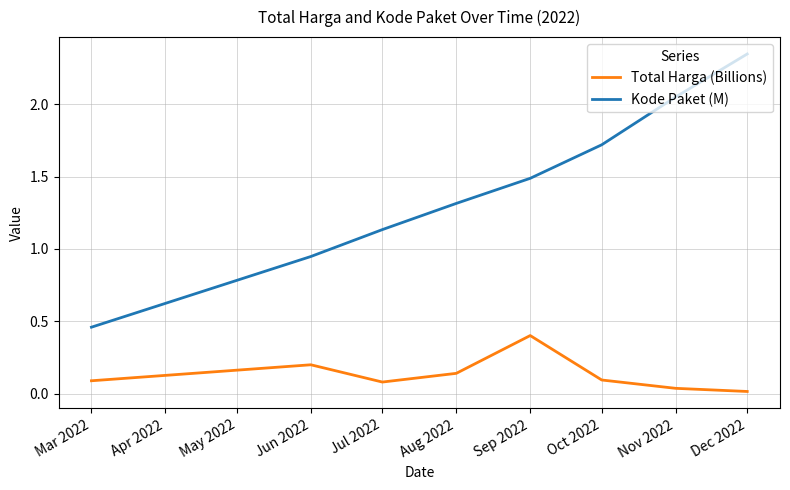

What position from the left is Jul 2022?

3